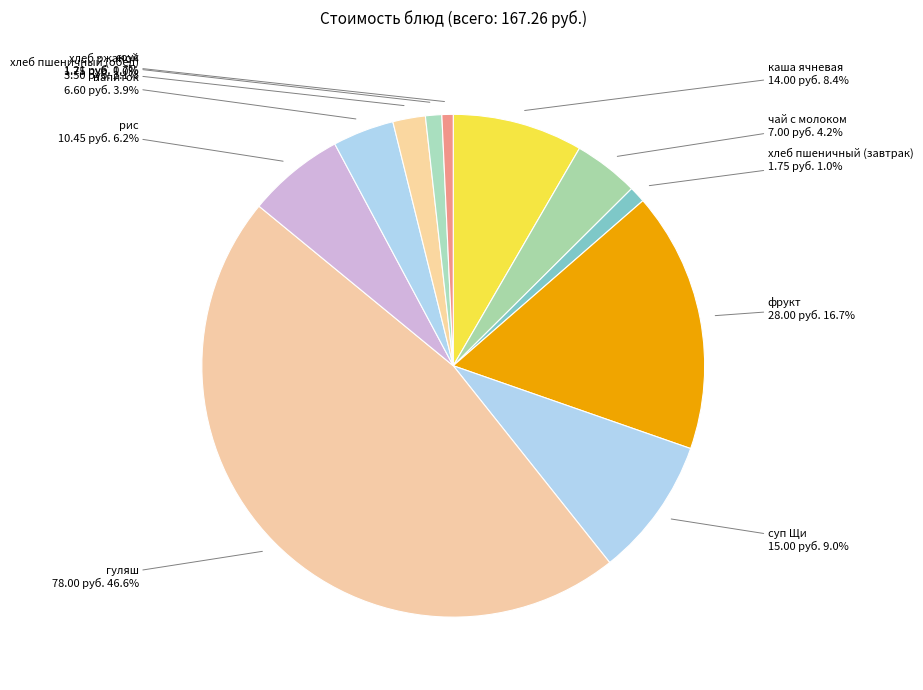

What percentage is the напиток slice, to the nearest percent?

4%